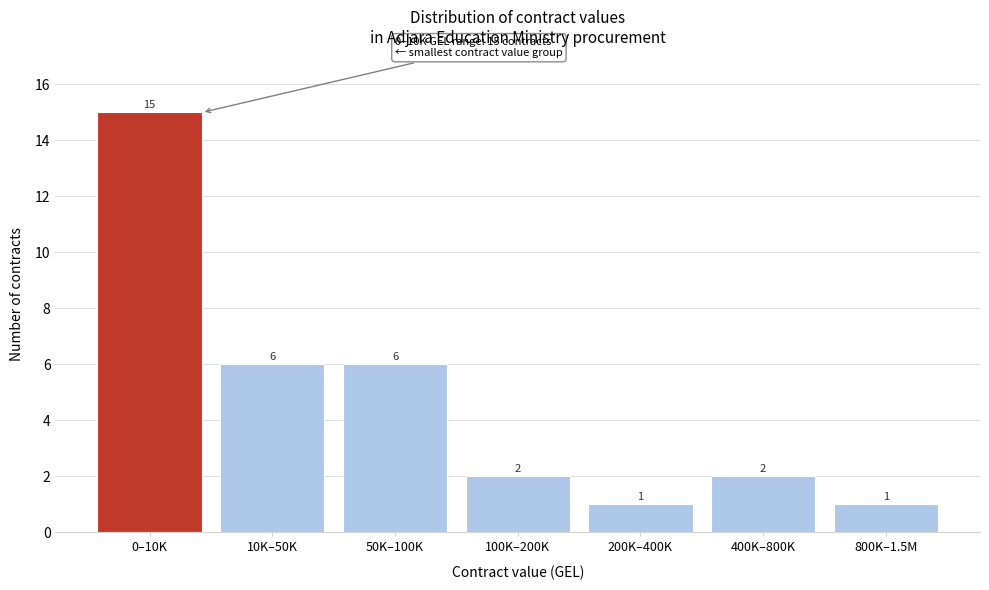

Reading left to right, what are all the values shown in this chart?

15	6	6	2	1	2	1